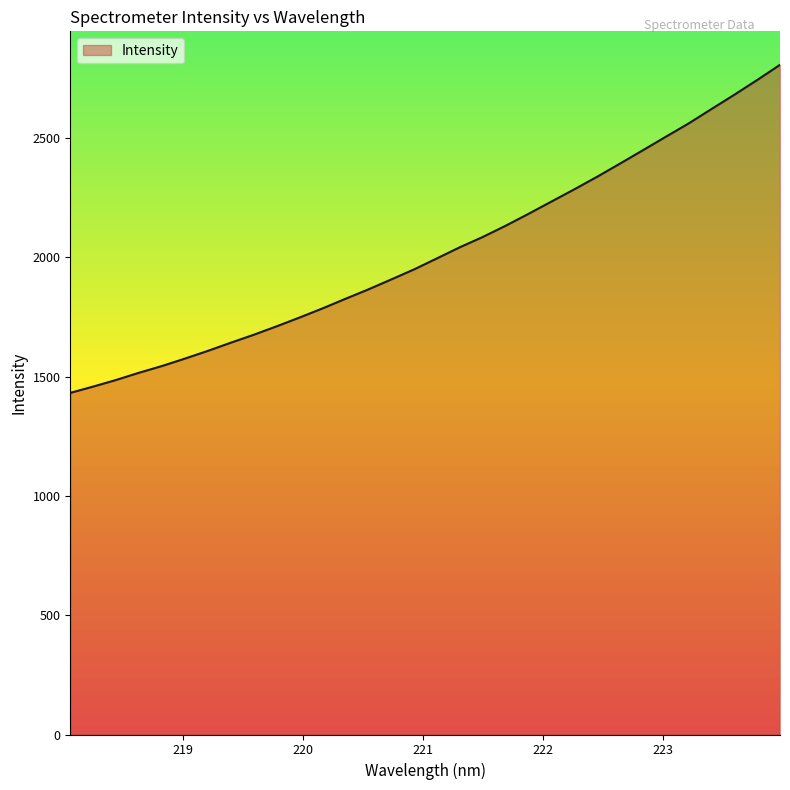

What is the greatest value displayed?

2807.5